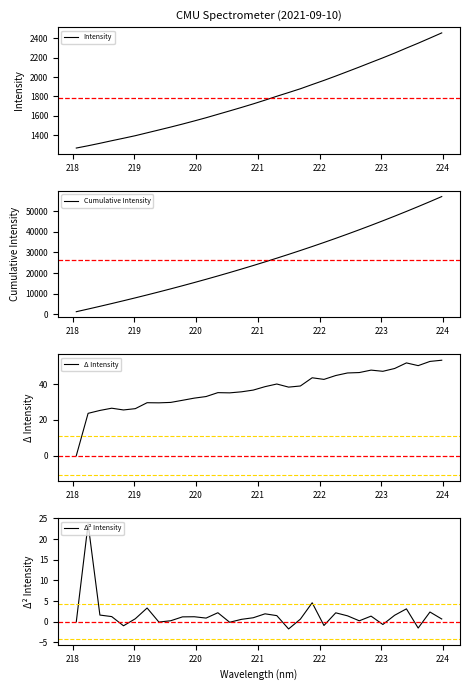

Which series has the widest spread of values?

Cumulative Intensity